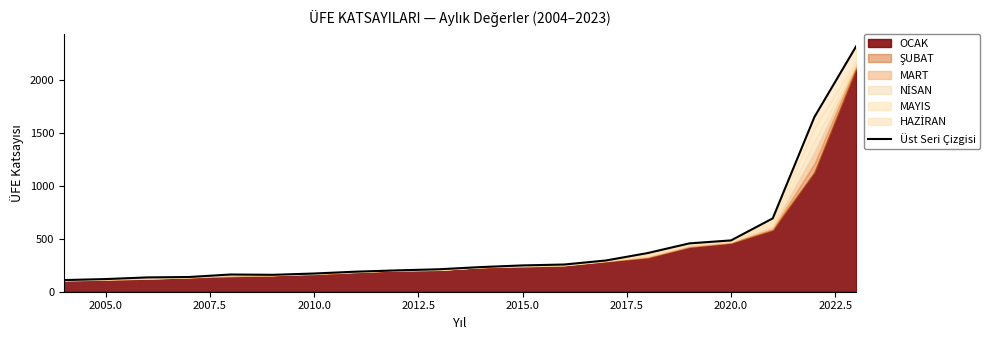

How many categories are shown in the chart?

20